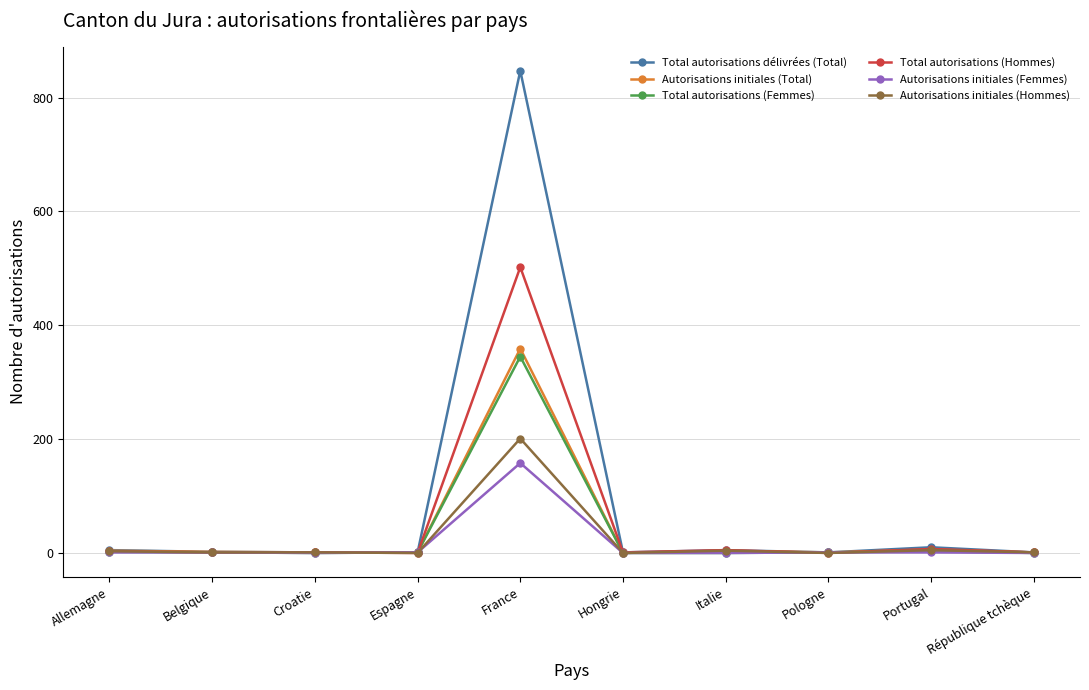

What is the maximum value shown in the chart?

847